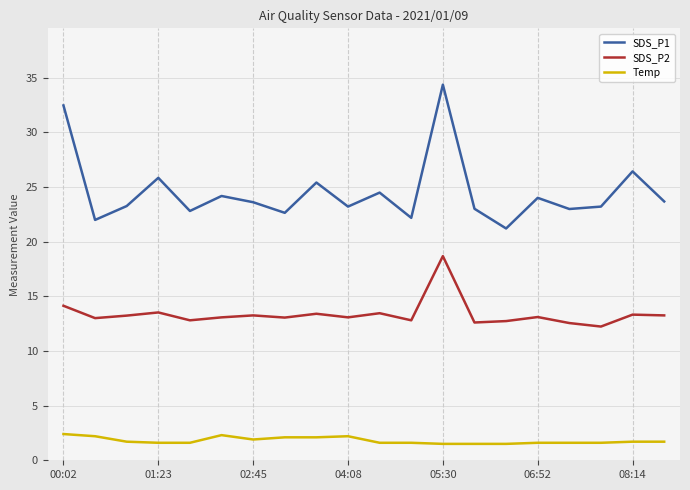

True or false: SDS_P2 and SDS_P1 intersect in this chart.

False